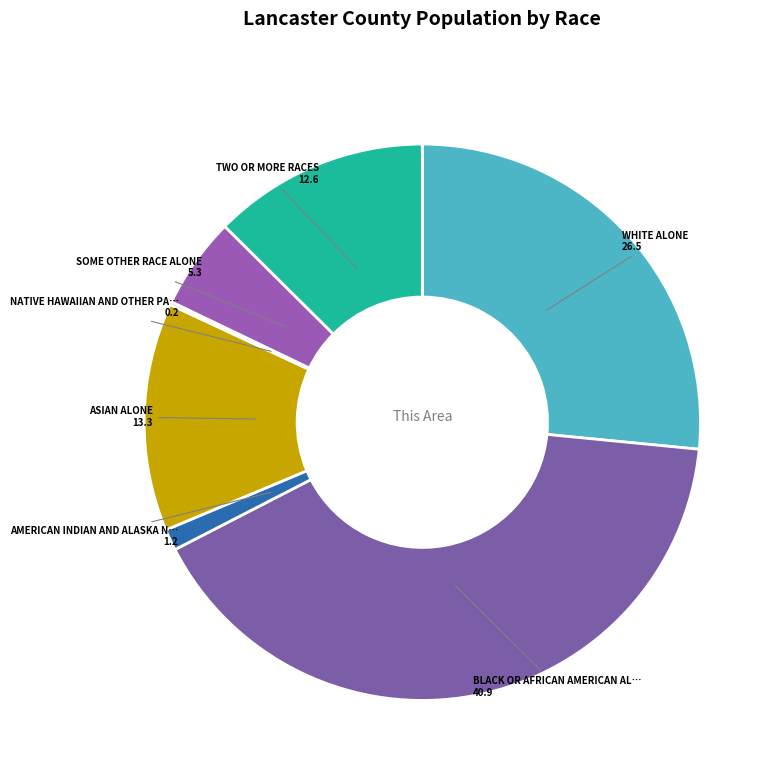

Which slice is the largest?

Black or African American alone